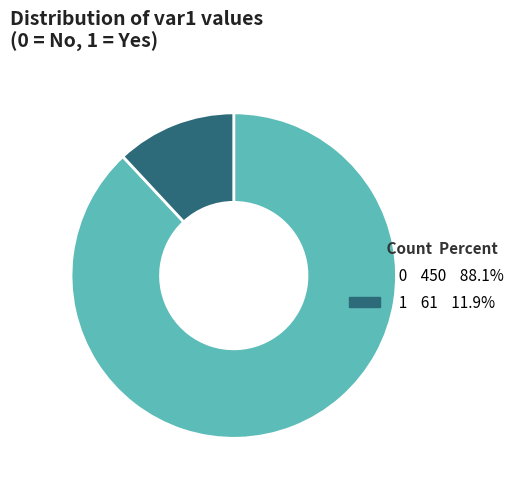

Does any single category account for the majority?

Yes